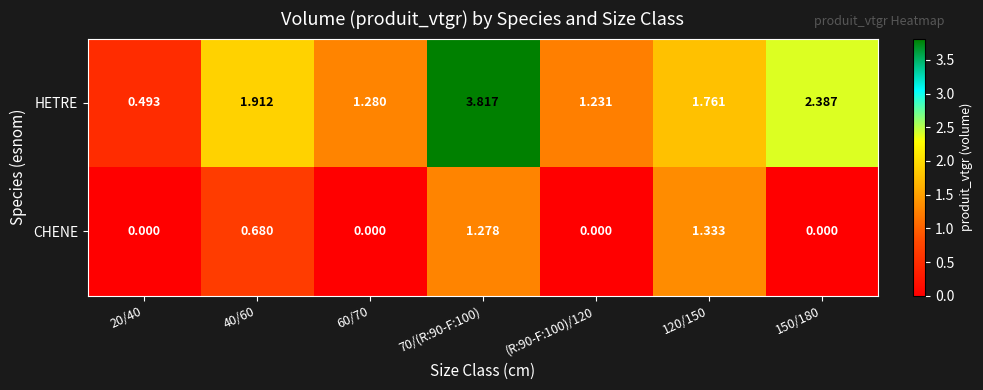

Is the value of HETRE at 150/180 greater than the value of CHENE at 70/(R:90-F:100)?

Yes